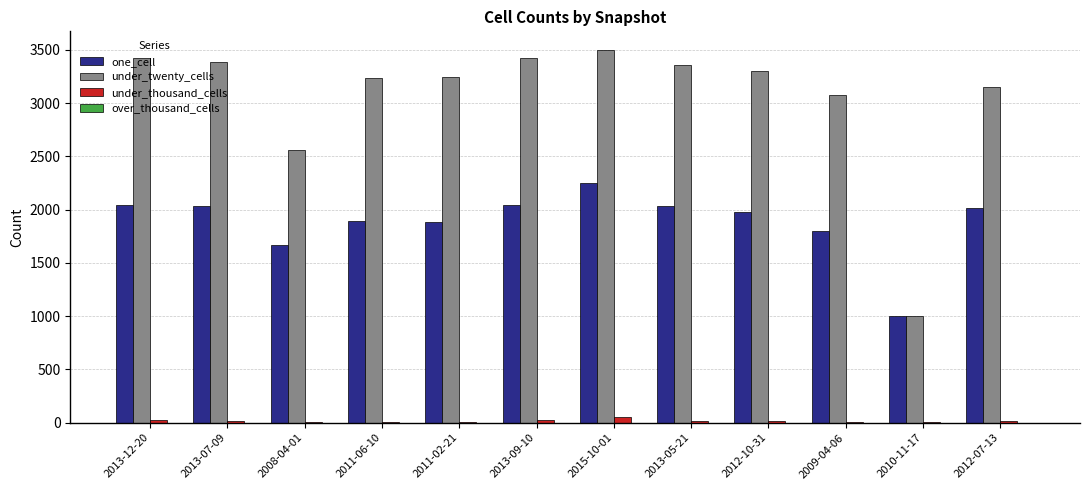

The value of under_twenty_cells at 2015-10-01 is 1472. True or false?

False